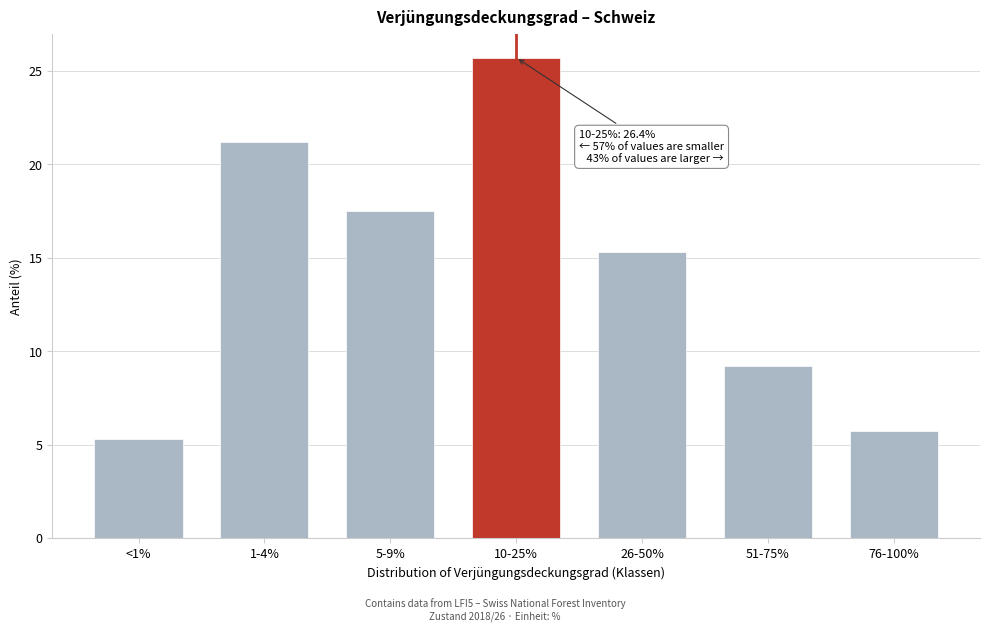

Reading left to right, what are all the values shown in this chart?

<1%=5.3	1-4%=21.2	5-9%=17.5	10-25%=25.7	26-50%=15.3	51-75%=9.2	76-100%=5.7